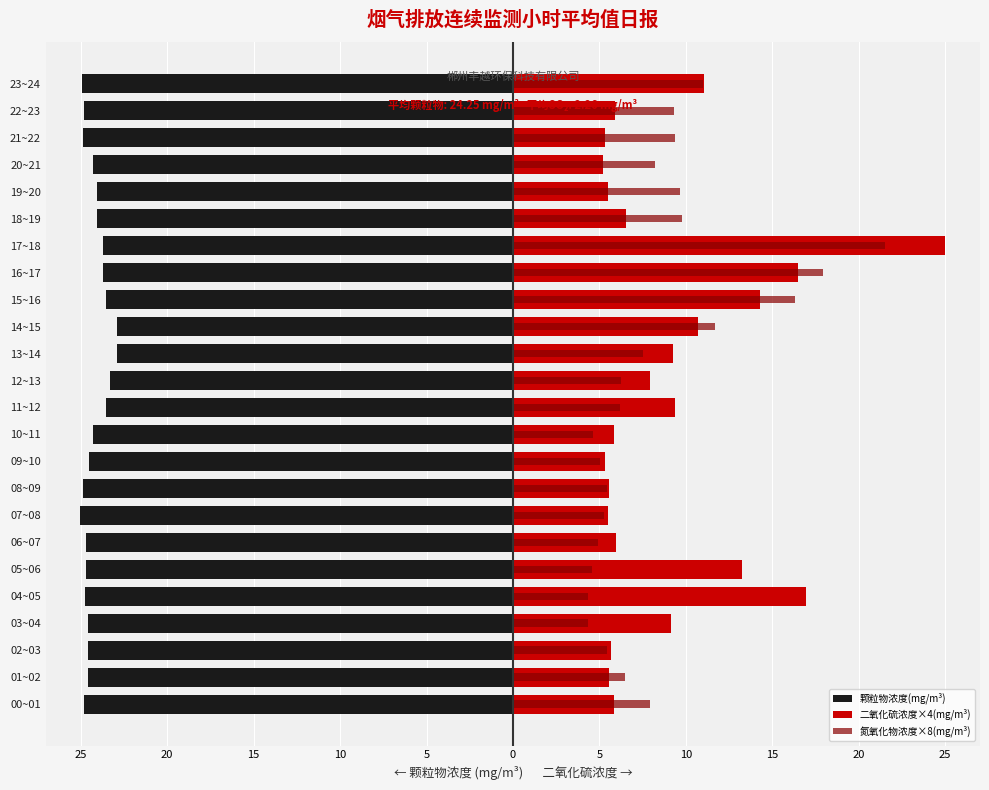

Where is 氮氧化物浓度×8(mg/m³) nearest to the value 12?

14~15